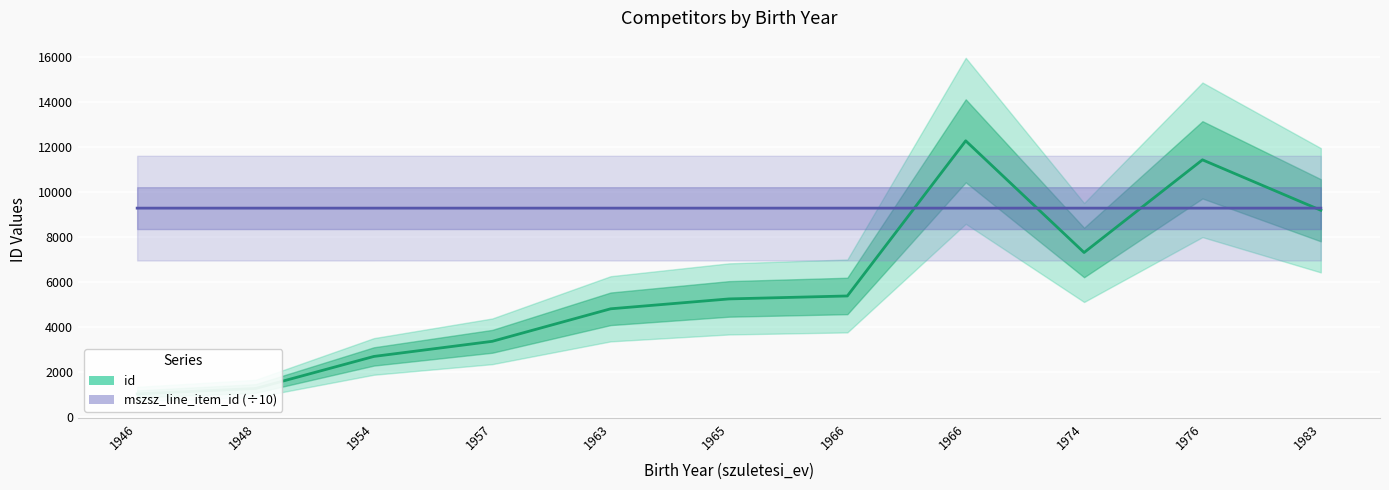

What is the difference between the maximum and minimum values in the mszsz_line_item_id (÷10) series?

0.2